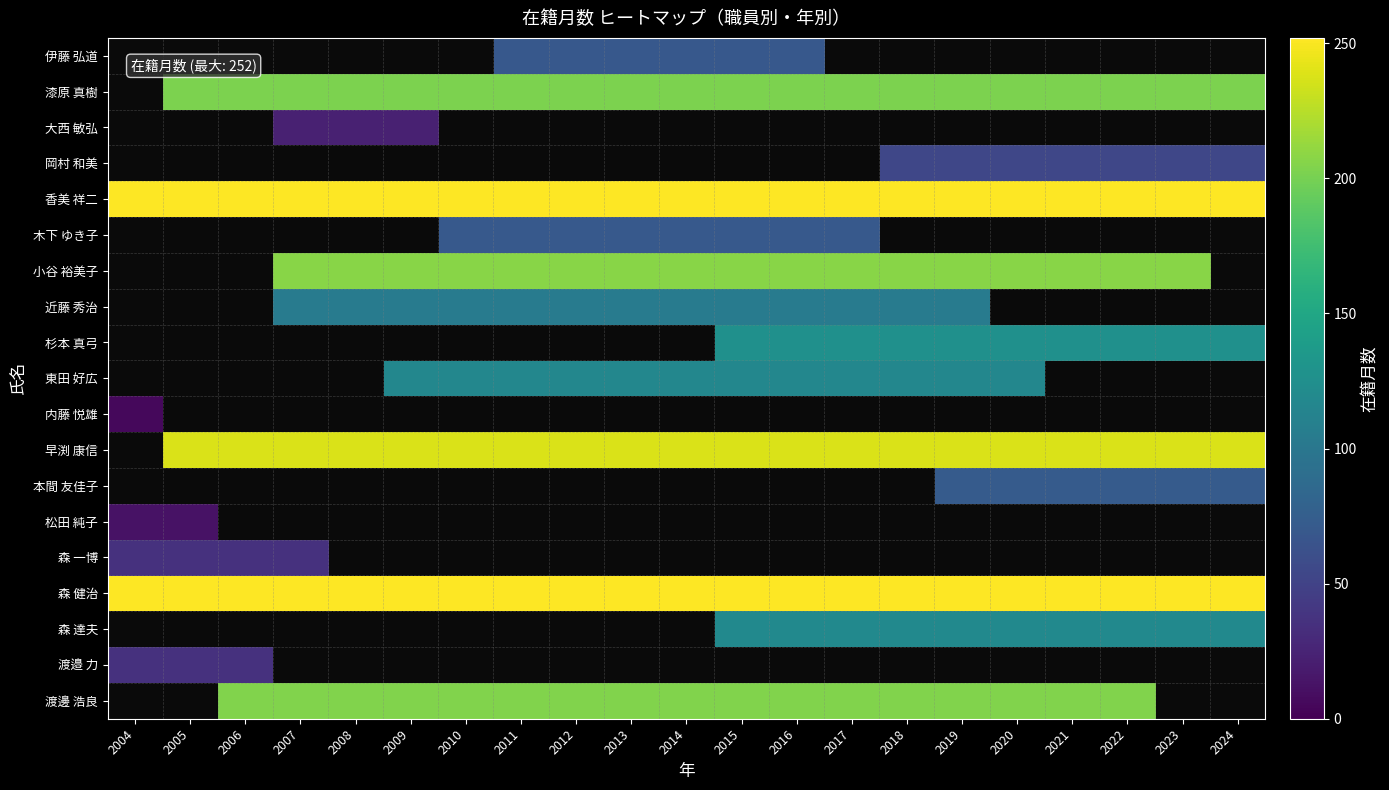

Count the number of data series in this chart.

19